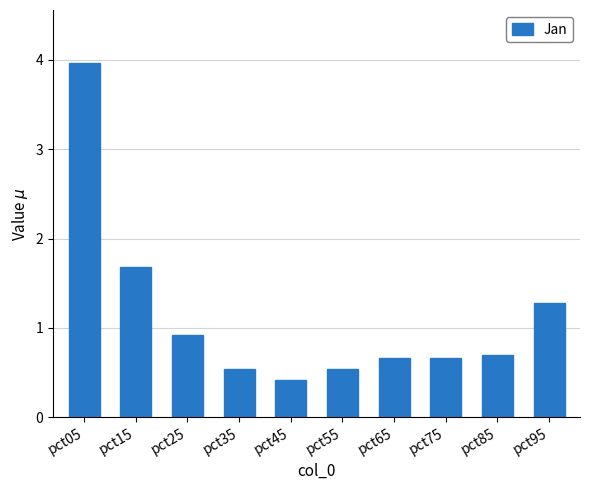

The value at pct95 is 1.7. True or false?

False